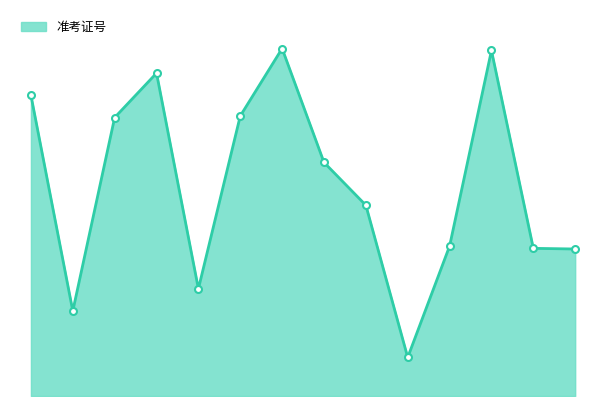

Does the chart have visible grid lines?

No